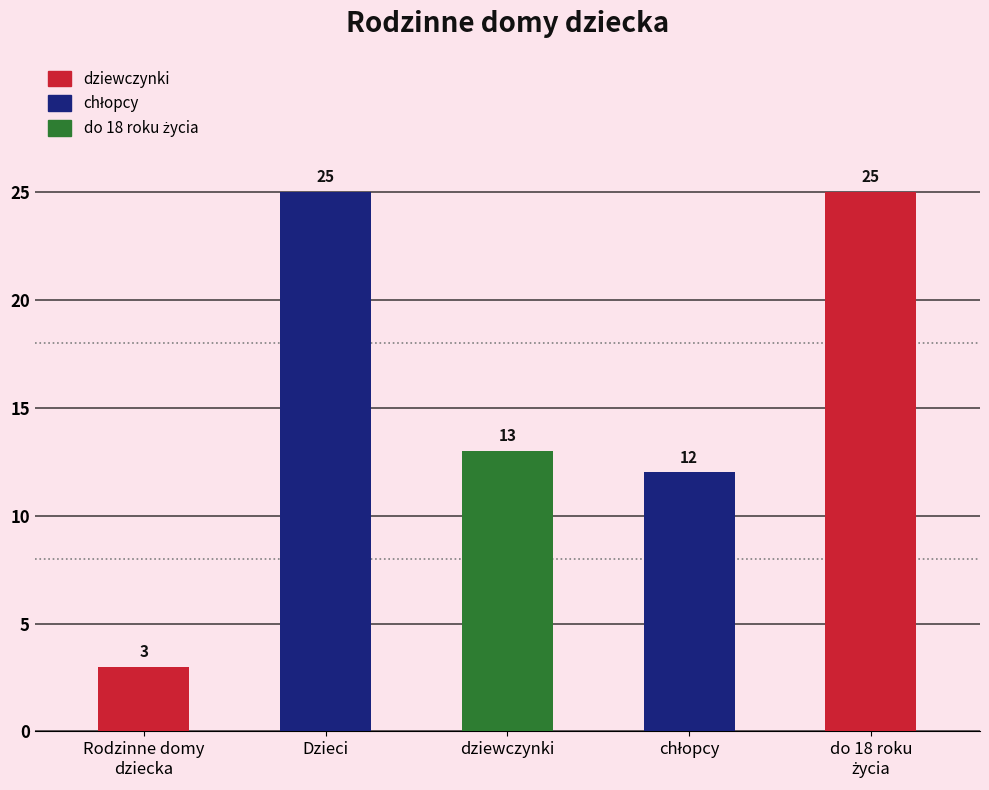

What is the average value?

16